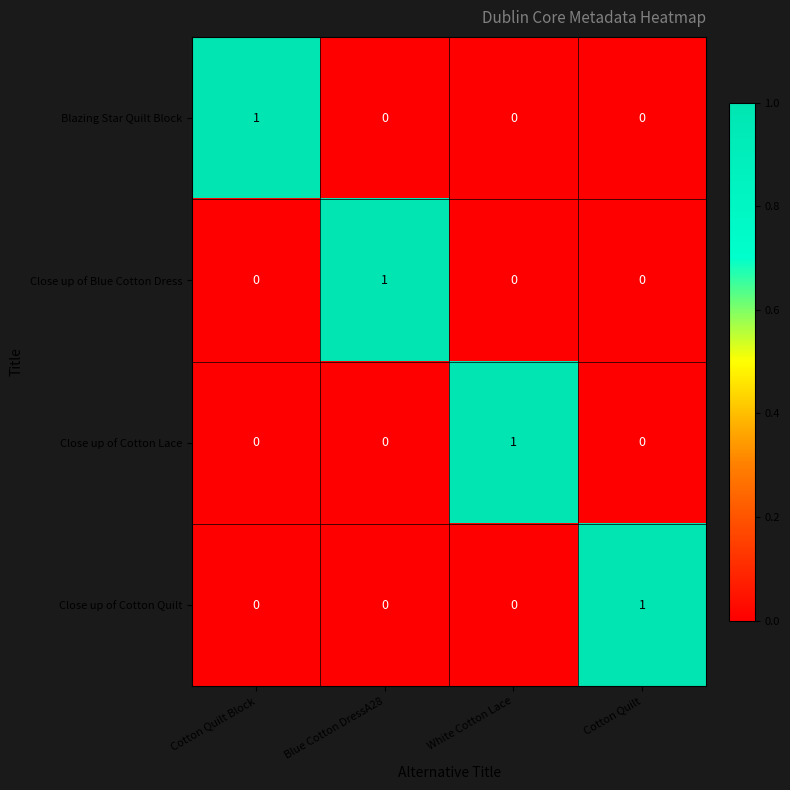

Is it true that Close up of Blue Cotton Dress equals 1 at Blue Cotton DressA28?

True